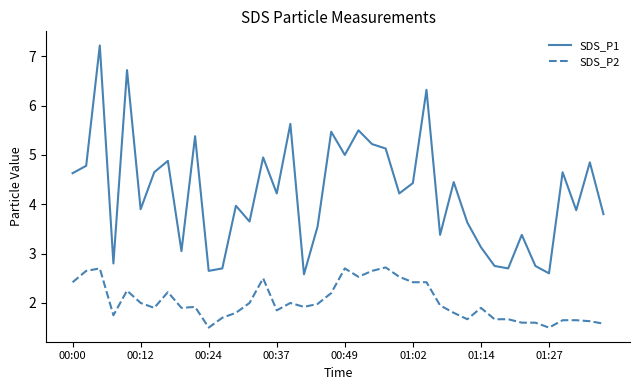

Which series has the largest total across all categories?

SDS_P1